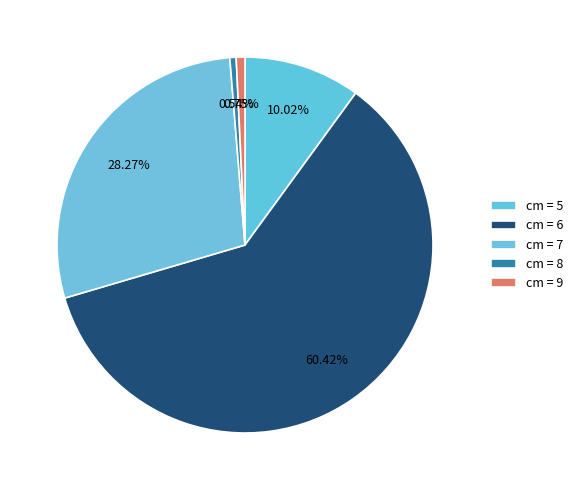

How many slices are in this pie chart?

5